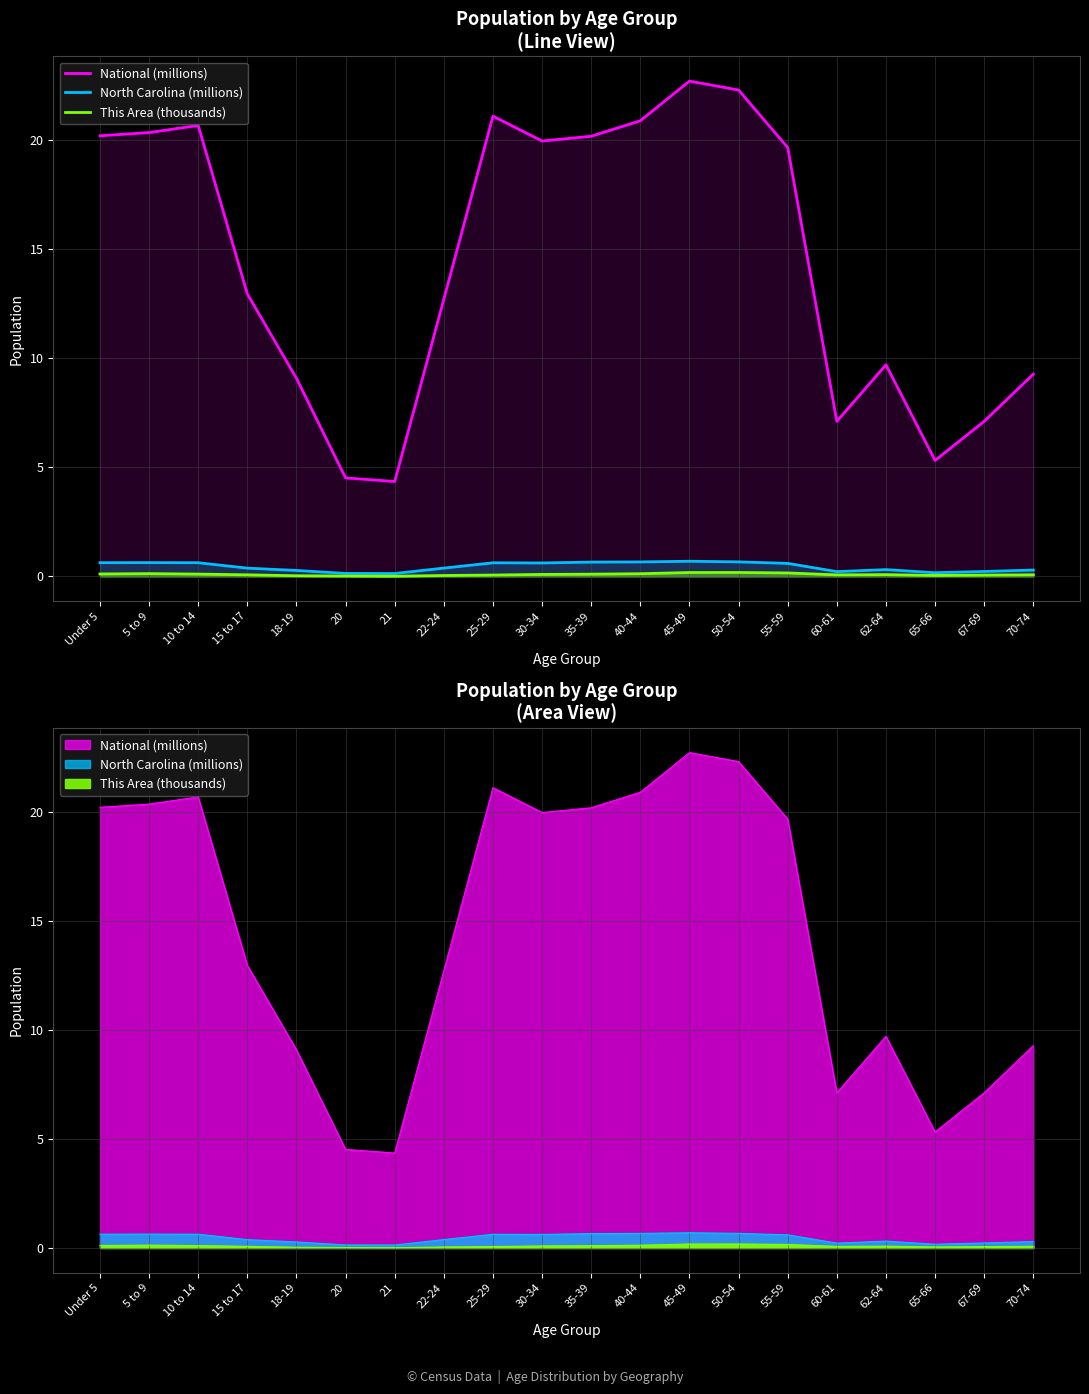

The value of National (millions) at 60-61 is 7.1. True or false?

True